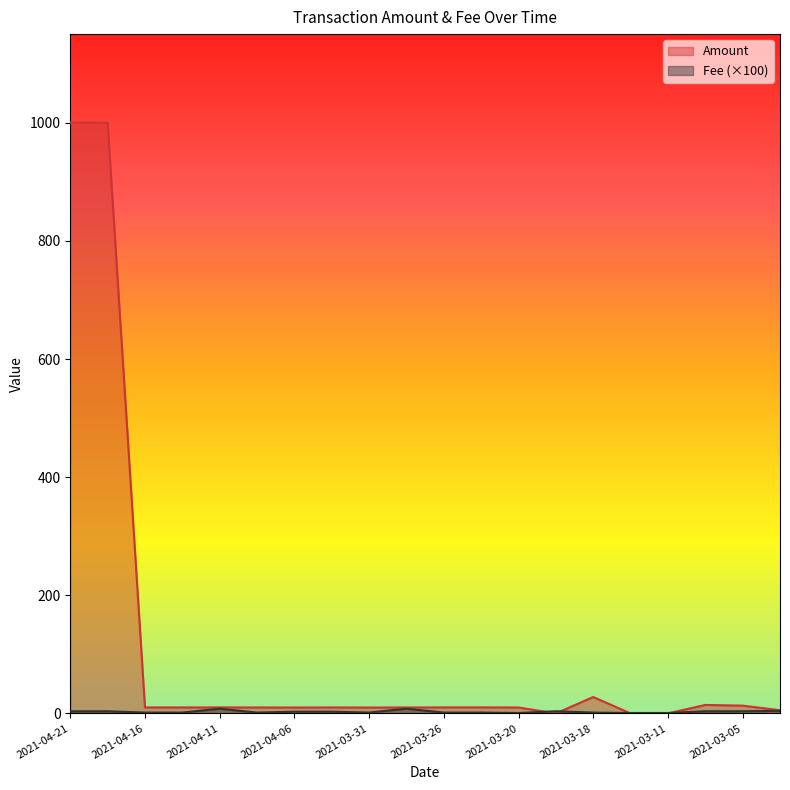

Which category has the lowest value in the Fee series?

2021-03-20